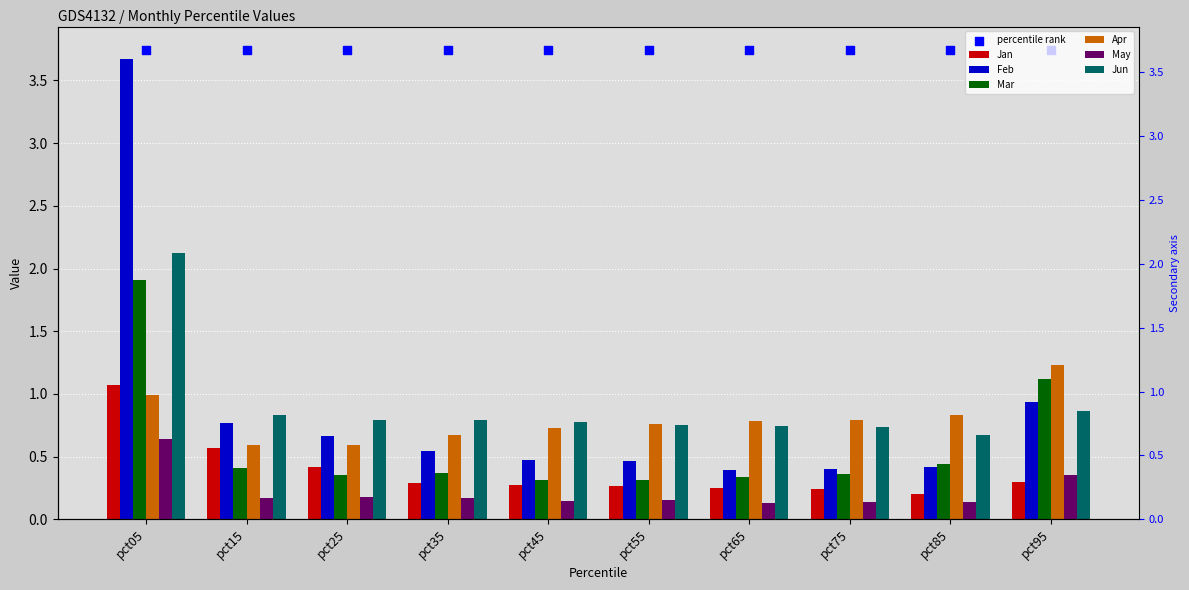

Is the value of Jun at pct35 greater than the value of Mar at pct05?

No